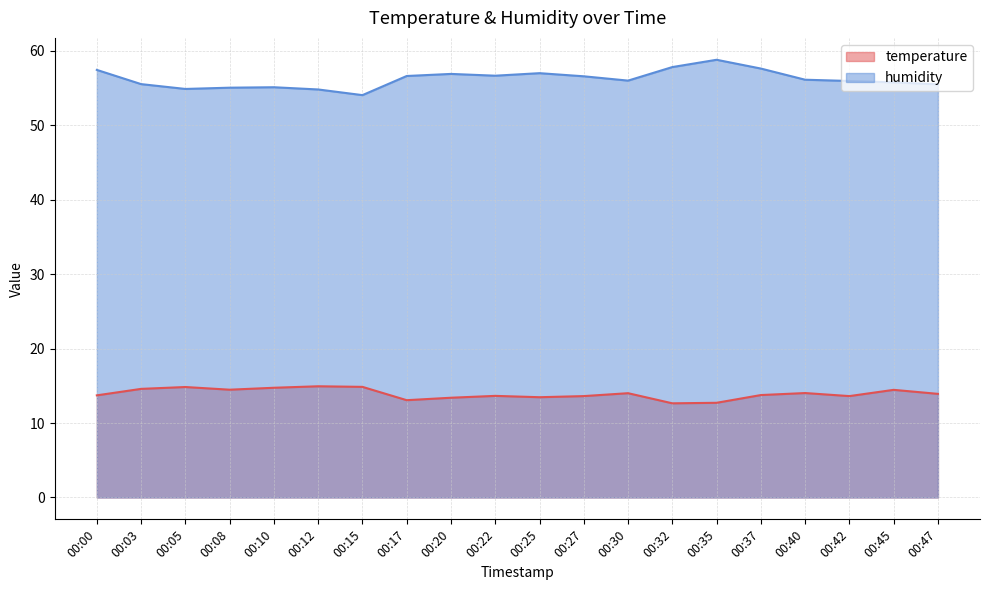

How many distinct data groups are displayed?

2